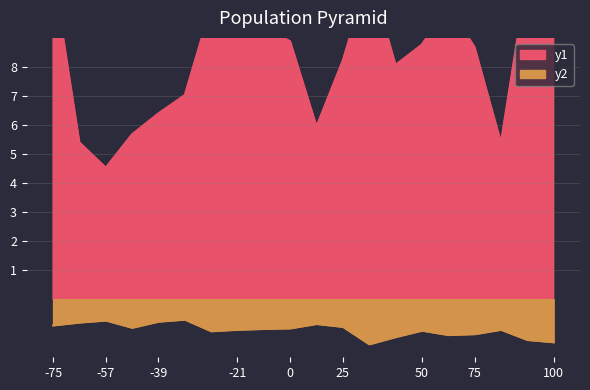

True or false: y2 has a value of -1.5 at 100.

True